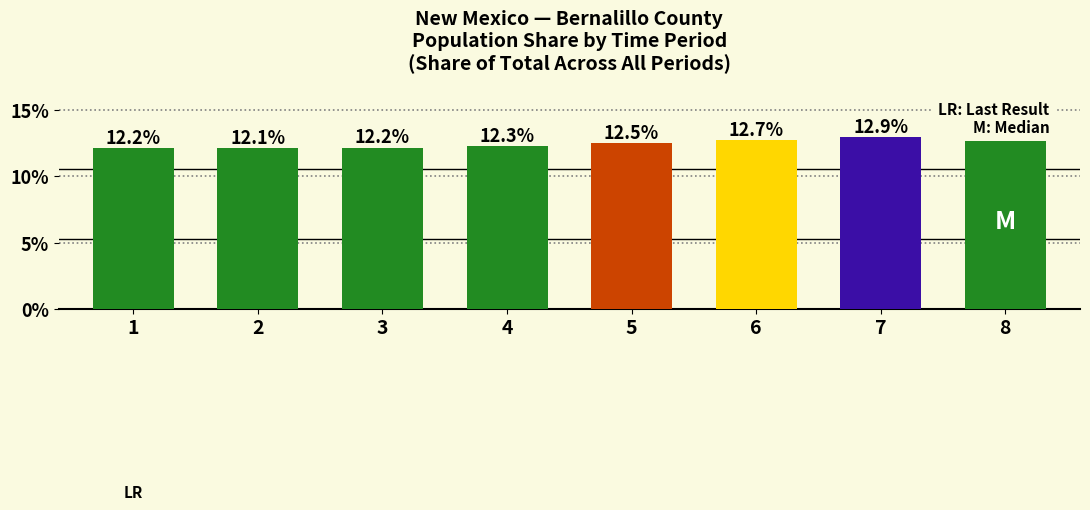

Is it true that the value at 6 is 3.9?

False